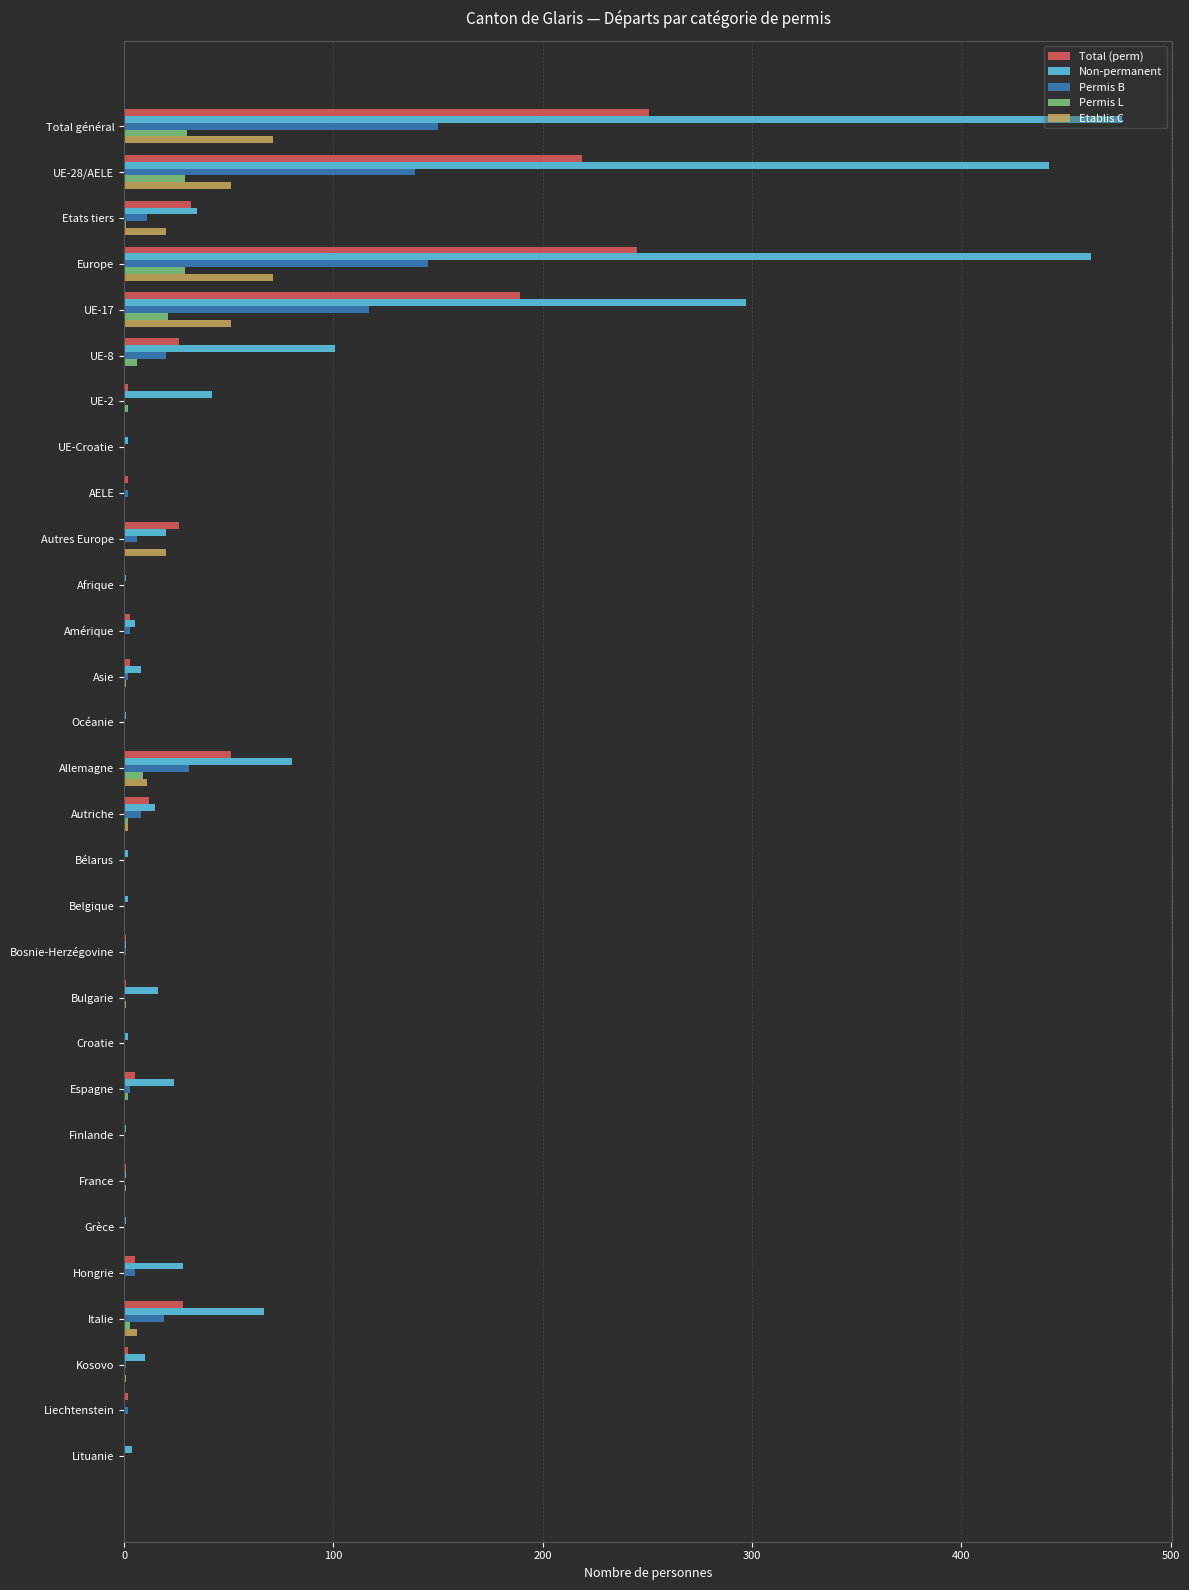

Which series has the largest total across all categories?

Non-permanent